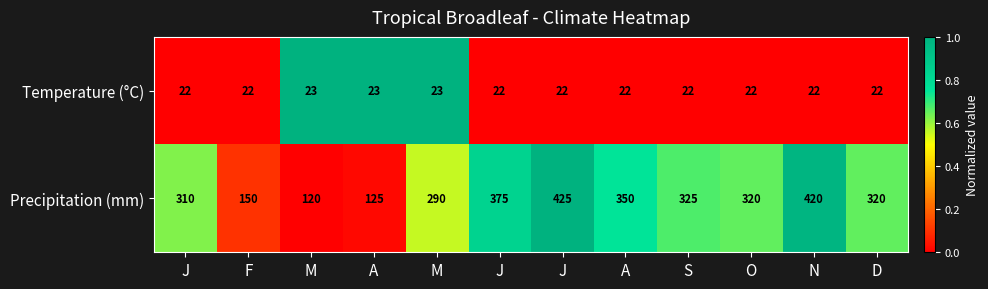

How many categories are shown in the chart?

12